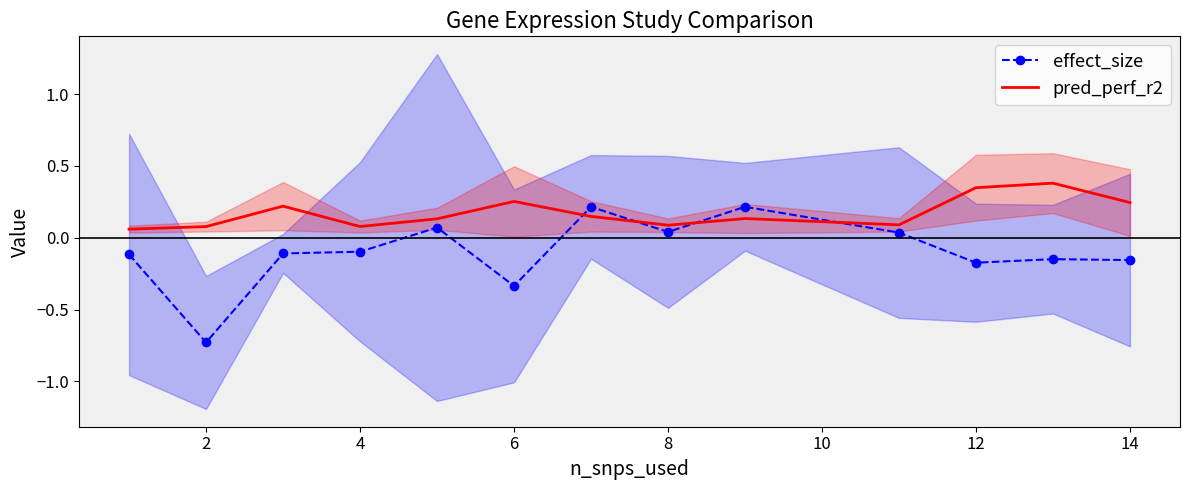

True or false: pred_perf_r2 and effect_size intersect in this chart.

True